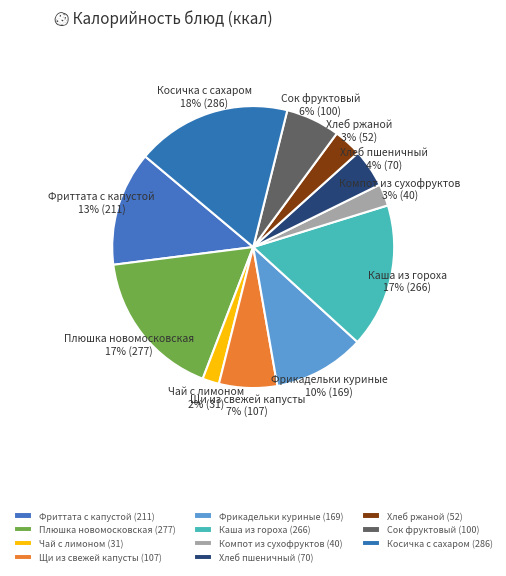

What portion of the pie excludes Чай с лимоном?

98.1%